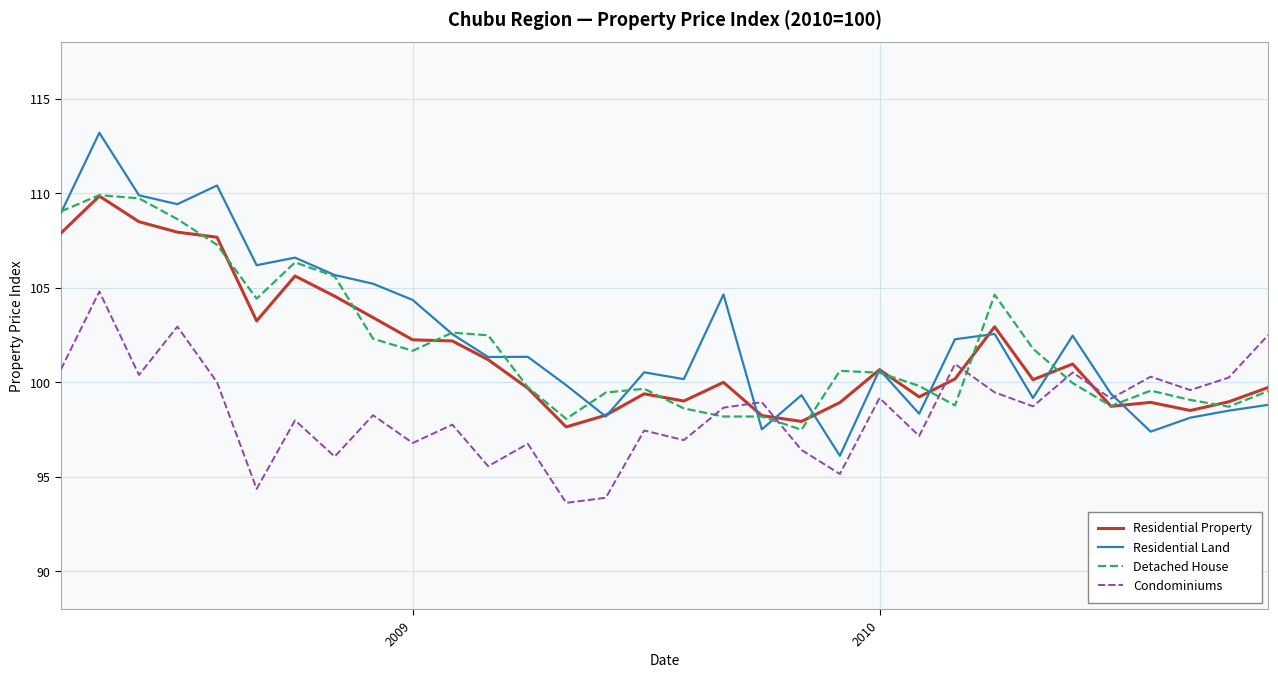

What is the minimum value for Residential Property?

97.6